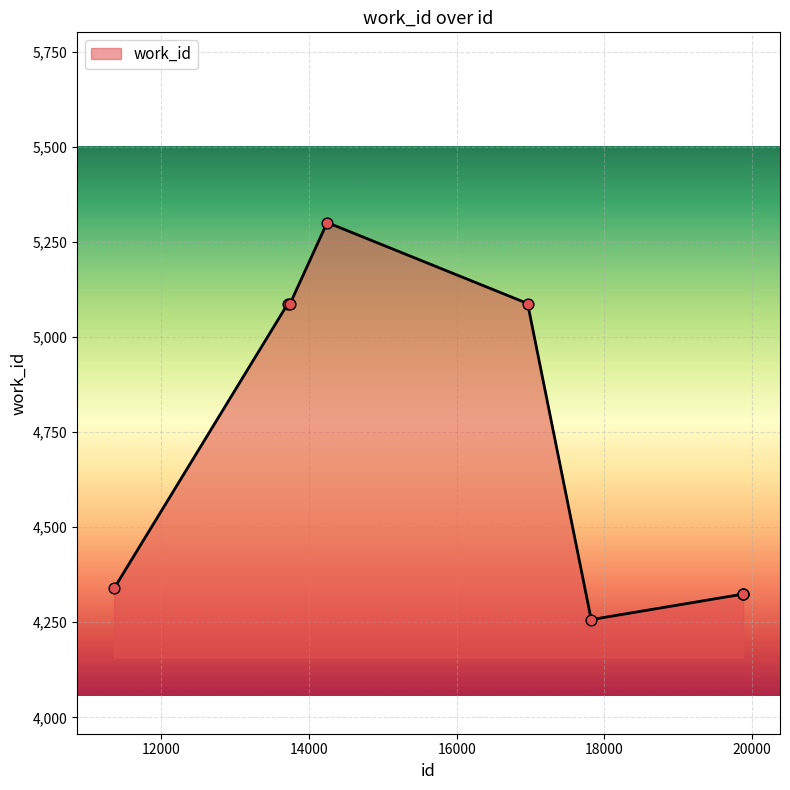

What is the difference between the maximum and minimum values?

1044